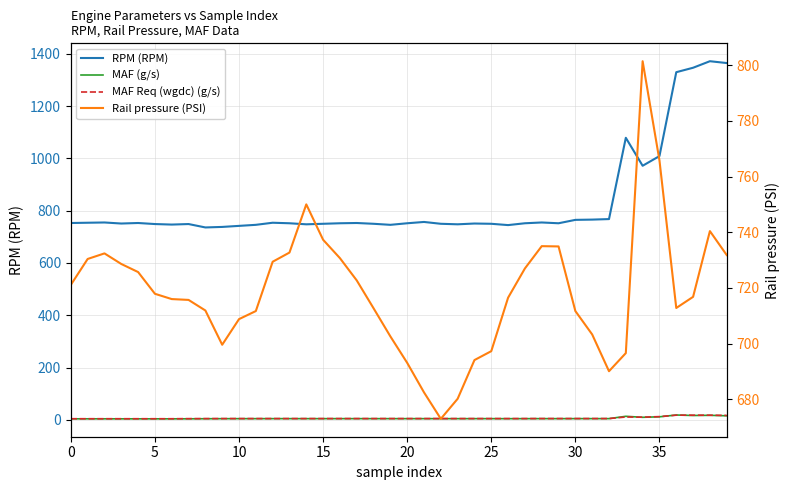

Reading left to right, transcribe all the data shown in this chart.

RPM (RPM): 753.0	754.0	755.0	751.0	753.0	749.0	747.0	749.0	736.0	738.0	742.0	746.0	754.0	752.0	748.0	750.0	752.0	753.0	750.0	746.0	752.0	757.0	750.0	748.0	751.0	750.0	745.0	752.0	755.0	752.0	765.0	766.0	768.0	1079.0	972.0	1009.0	1330.0	1347.0	1372.0	1365.0
MAF (g/s): 3.8	3.8	3.8	3.8	3.8	3.7	3.7	3.9	4.1	4.3	4.4	4.4	4.5	4.5	4.5	4.4	4.5	4.5	4.5	4.4	4.4	4.5	4.4	4.4	4.4	4.5	4.3	4.4	4.5	4.4	4.5	4.5	4.5	13.4	9.6	11.5	18.4	16.5	17.2	15.4
MAF Req (wgdc) (g/s): 4.1	4.1	4.1	4.1	4.1	4.1	4.1	4.4	4.6	4.7	4.7	4.7	4.7	4.7	4.7	4.7	4.7	4.7	4.7	4.7	4.7	4.7	4.7	4.7	4.7	4.7	4.7	4.7	4.8	4.8	4.8	4.8	4.8	10.8	10.1	12.2	17.8	17.7	17.6	16.9
Rail pressure (PSI): 721.1	730.4	732.4	728.6	725.7	717.9	716.0	715.7	711.9	699.6	708.8	711.7	729.4	732.7	750.0	737.3	730.7	722.7	712.7	702.6	693.1	682.5	673.0	680.2	694.1	697.3	716.5	727.0	735.0	734.9	711.7	703.3	690.1	696.6	801.4	765.8	712.8	716.8	740.4	731.8